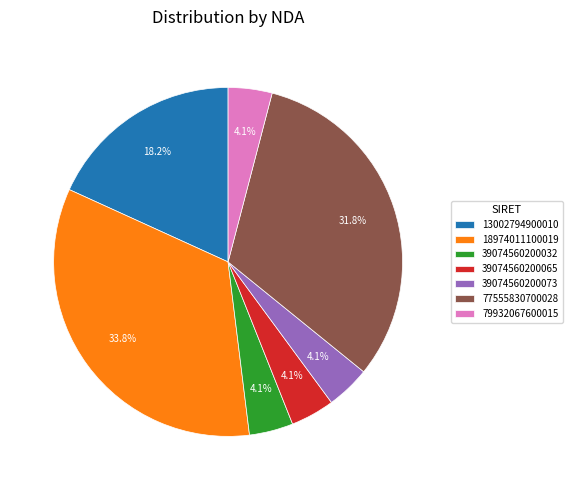

To the nearest percent, what is the difference between the 79932067600015 and 77555830700028 slice percentages?

28%